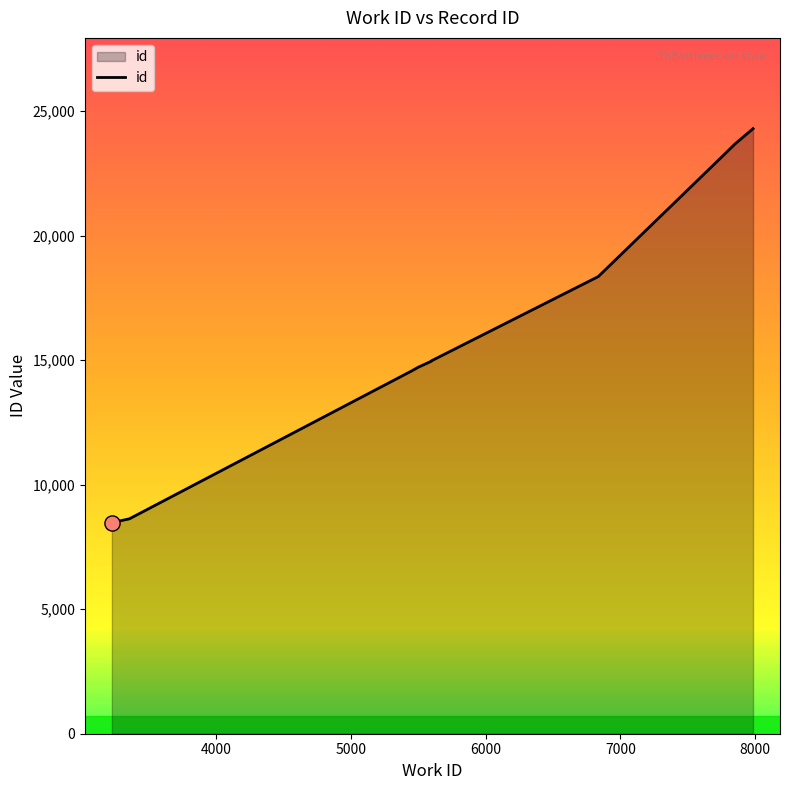

What is the ratio of the value at 5454 to the value at 7851?

0.6